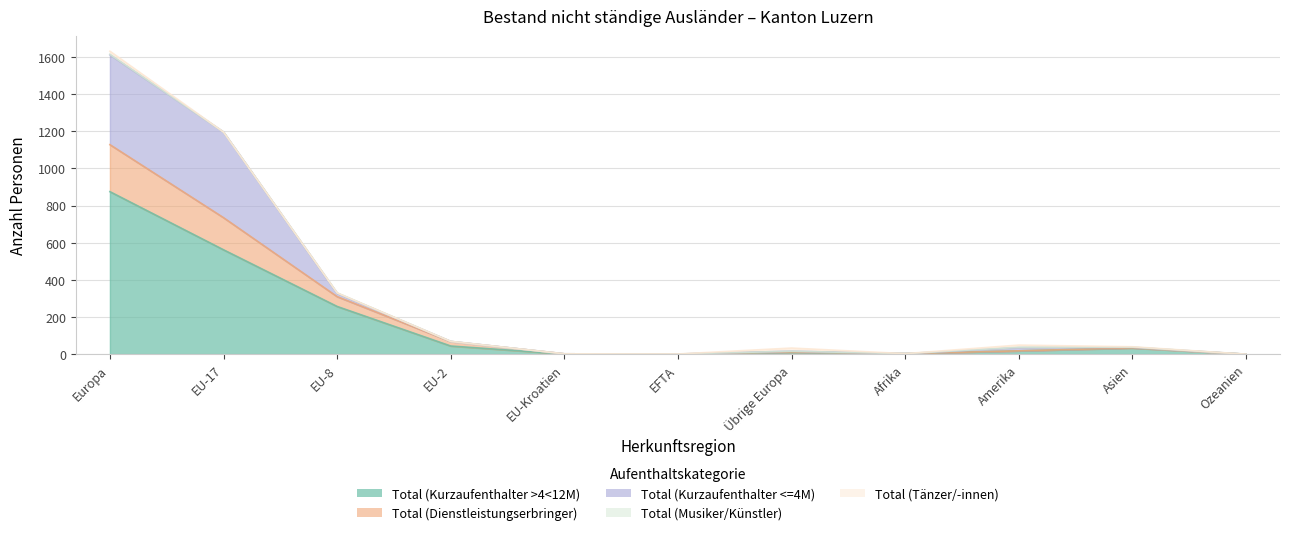

True or false: Total (Musiker/Künstler) has a value of 0 at EFTA.

True